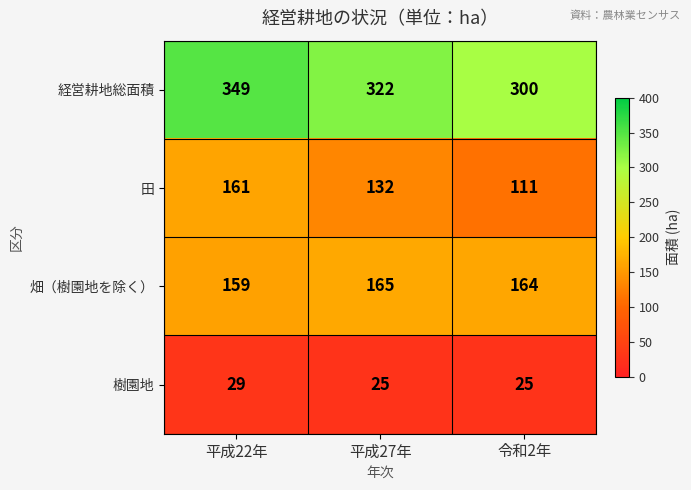

What is the sum of all 樹園地 values?

79